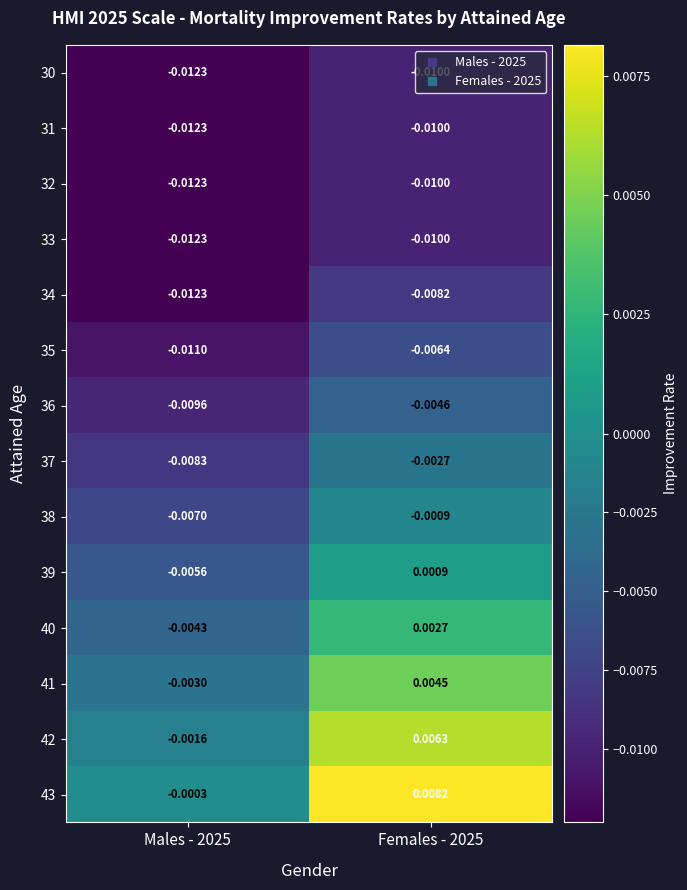

Which category has the highest value across all series?

Females - 2025